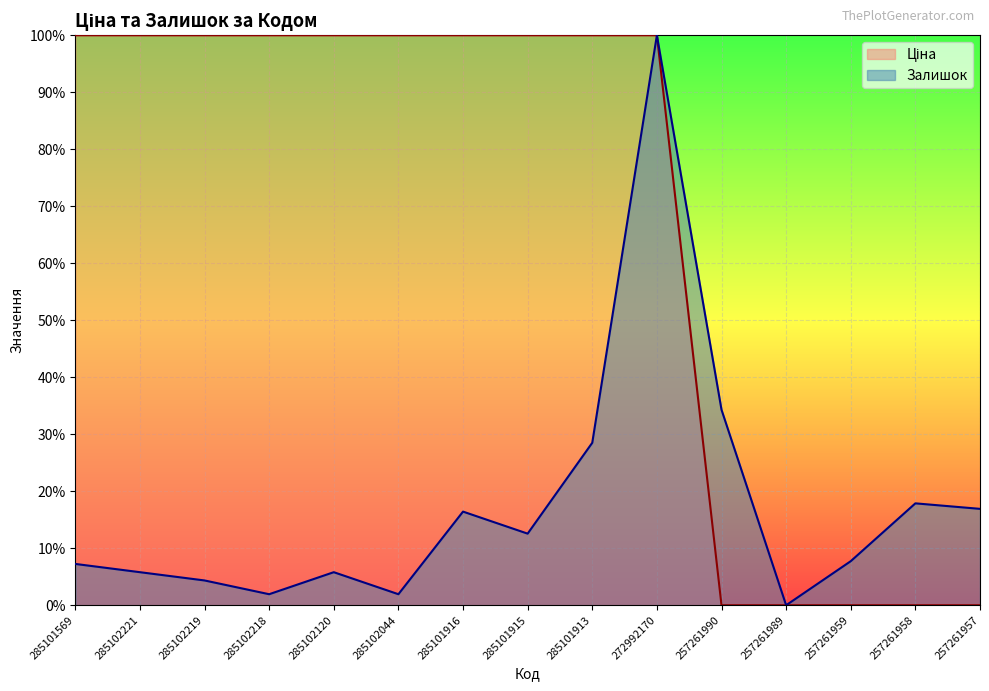

Does the chart display data point markers on the line(s)?

No